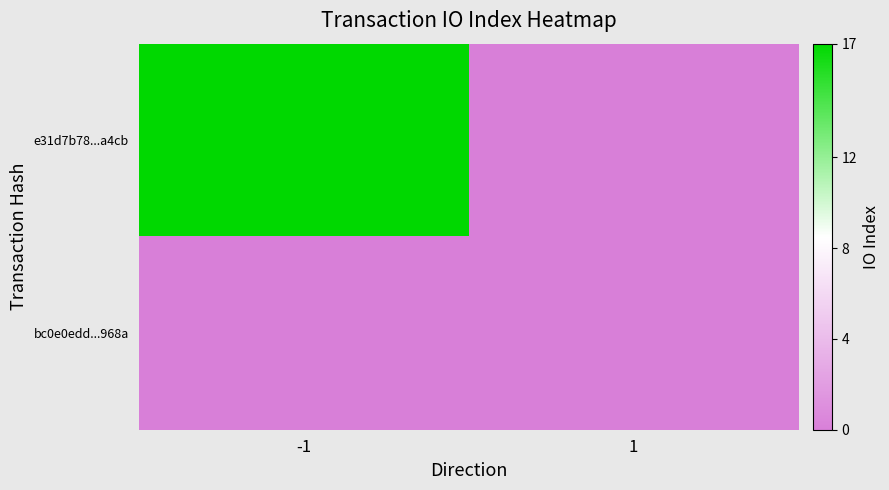

Reading left to right, what are all the values shown in this chart?

e31d7b78...a4cb: -1=17	1=0
bc0e0edd...968a: -1=0	1=0